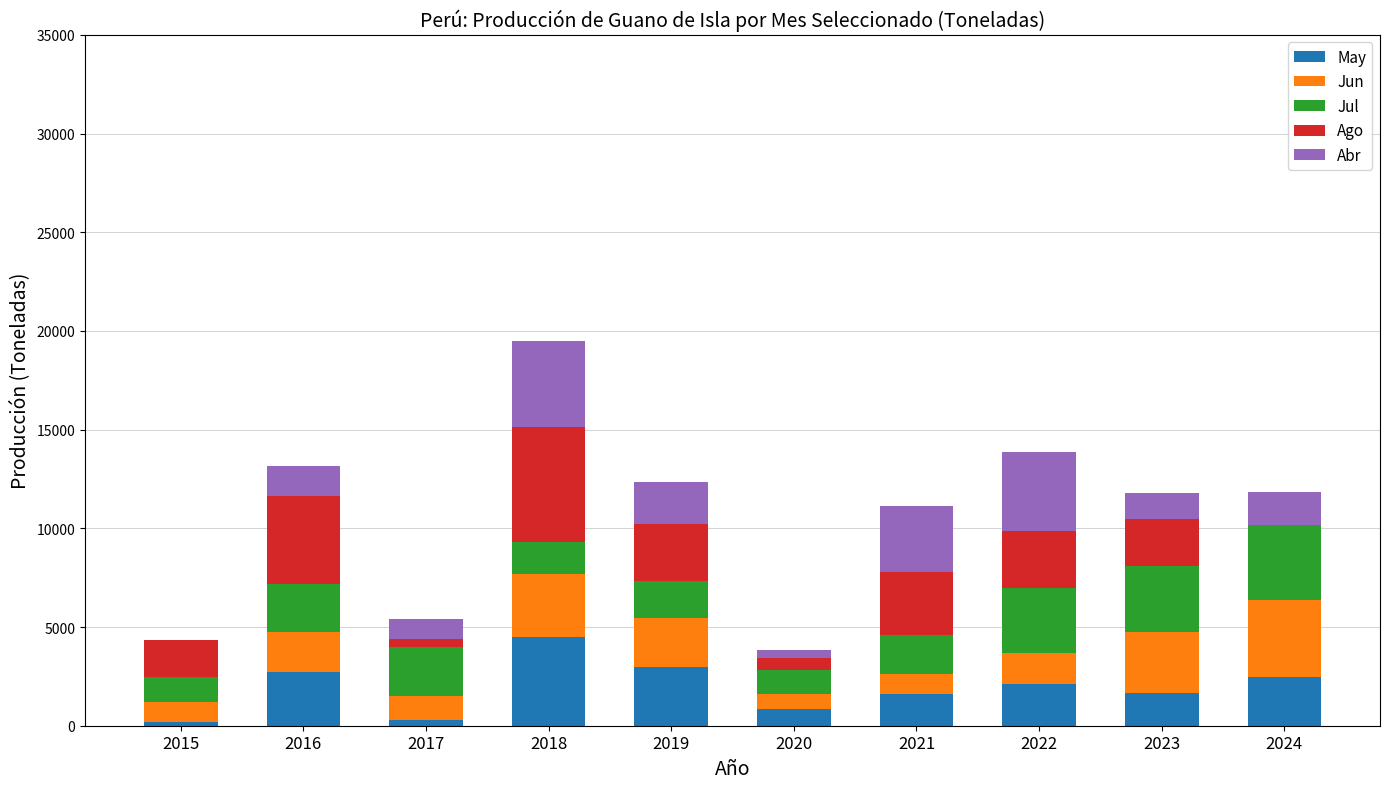

What is the sum of all May values?

19384.1